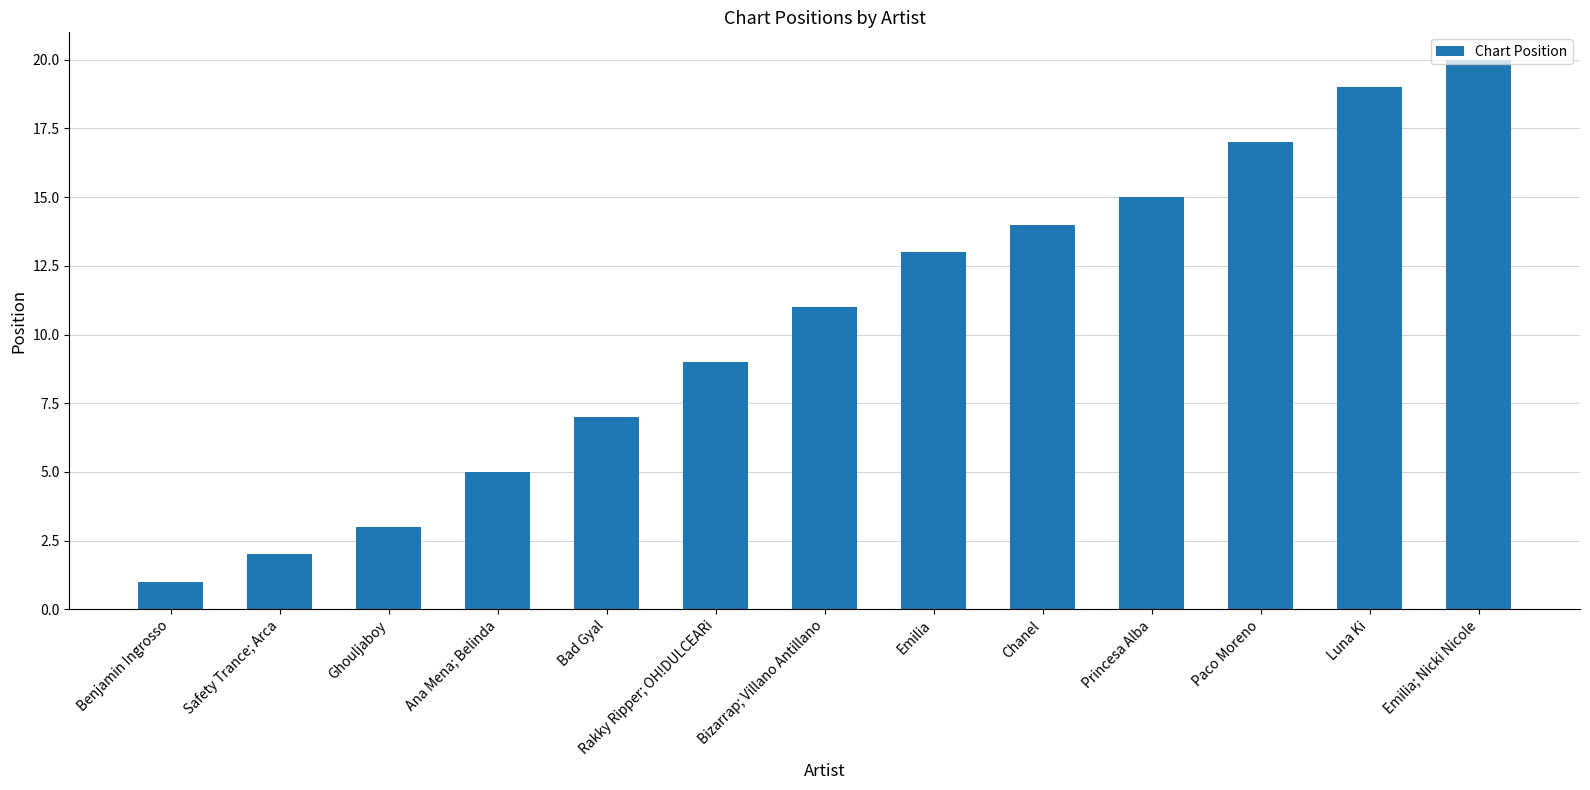

What is the difference between the values at Chanel and Luna Ki?

5